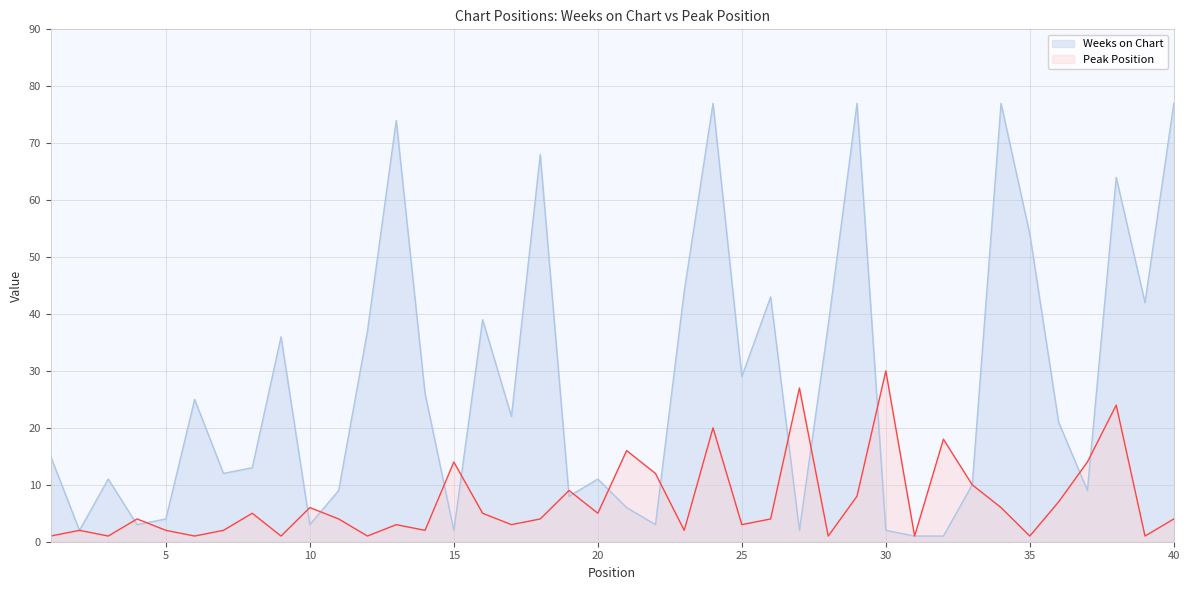

Rank the series at 21 from lowest to highest value.

Weeks on Chart, Peak Position